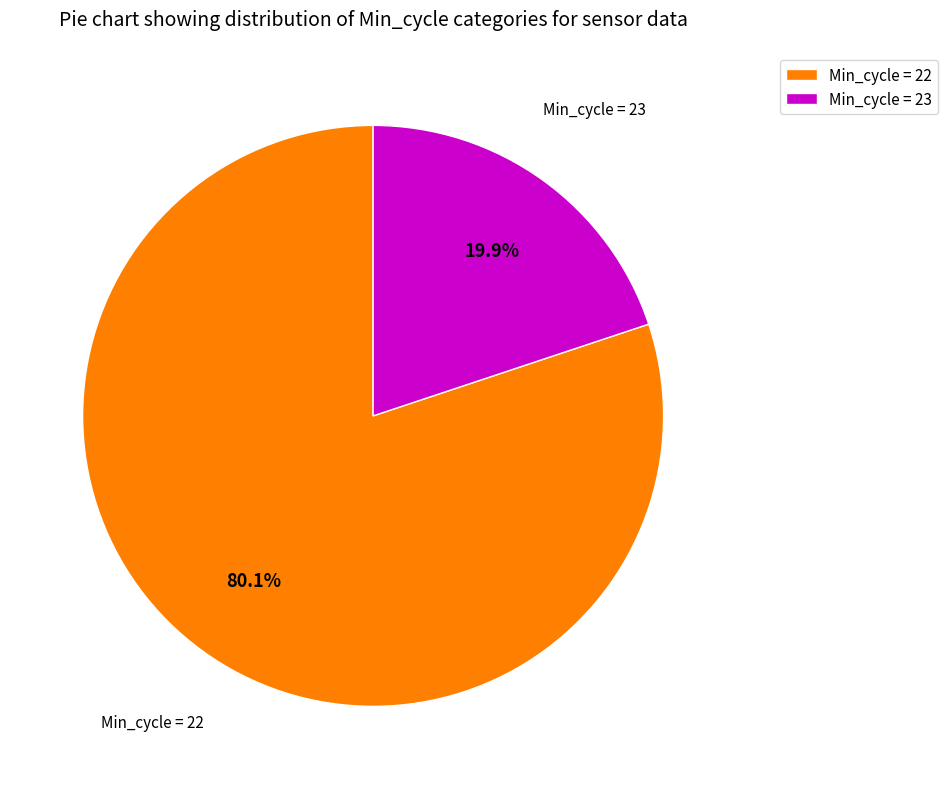

How many segments does this pie chart have?

2